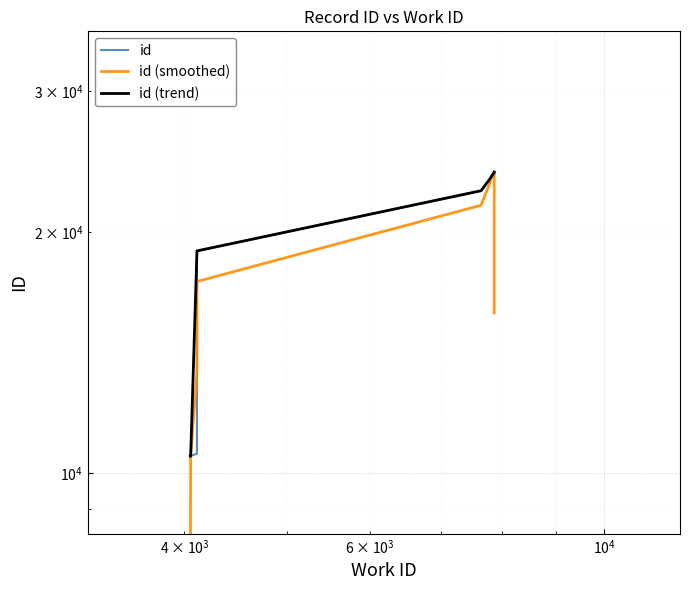

Does the chart display data point markers on the line(s)?

No